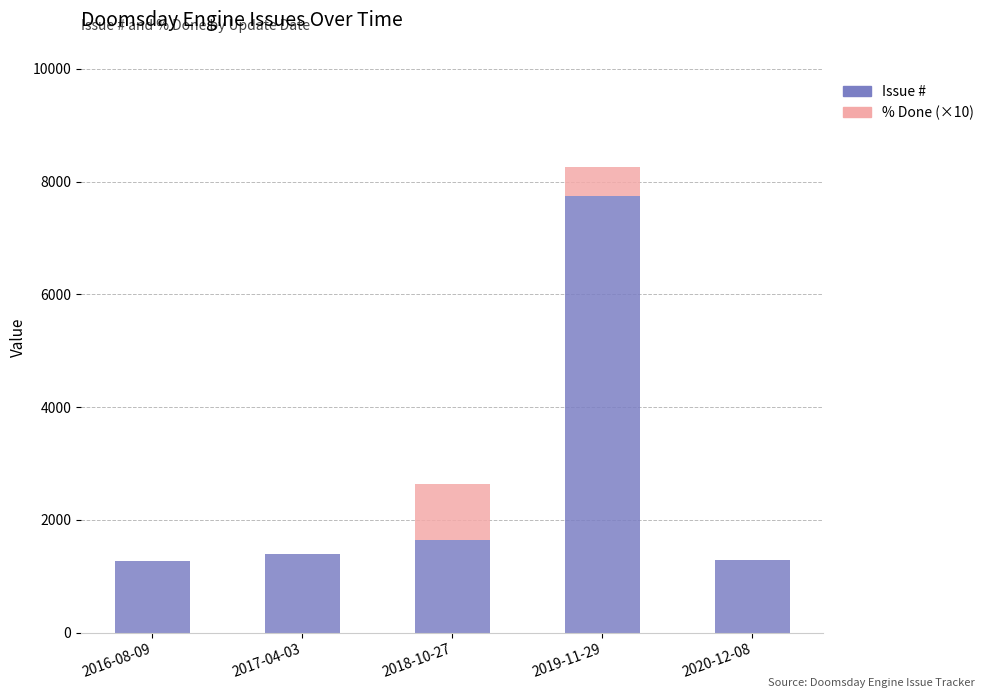

Which category has the highest value in the Issue # series?

2019-11-29